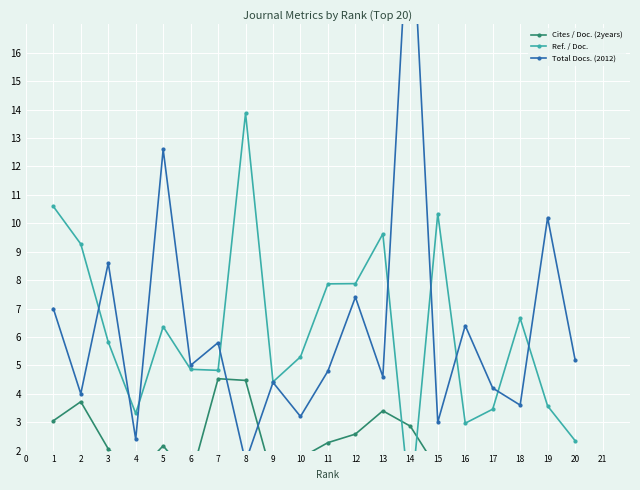

What is the value of the Cites / Doc. (2years) point at the 18th from the left?

1.3